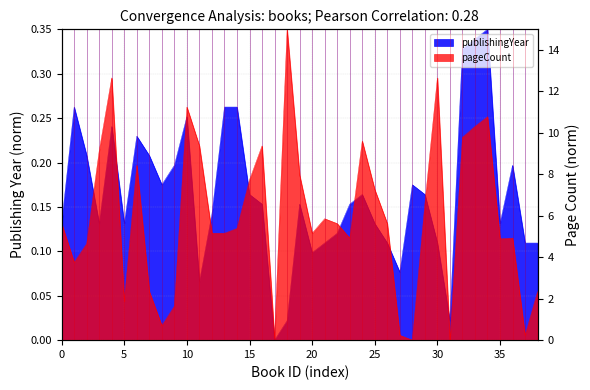

The value of publishingYear at 20 is 0.1. True or false?

False